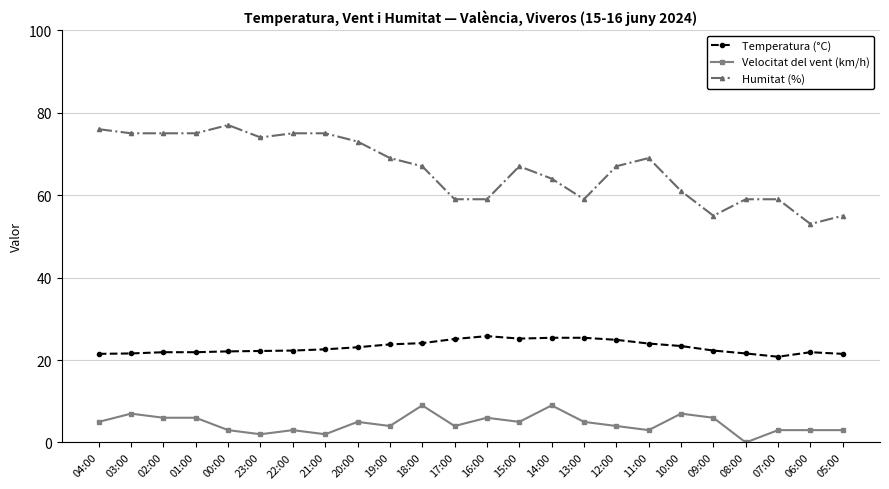

What is the difference between the maximum and minimum values in the Humitat (%) series?

24.0